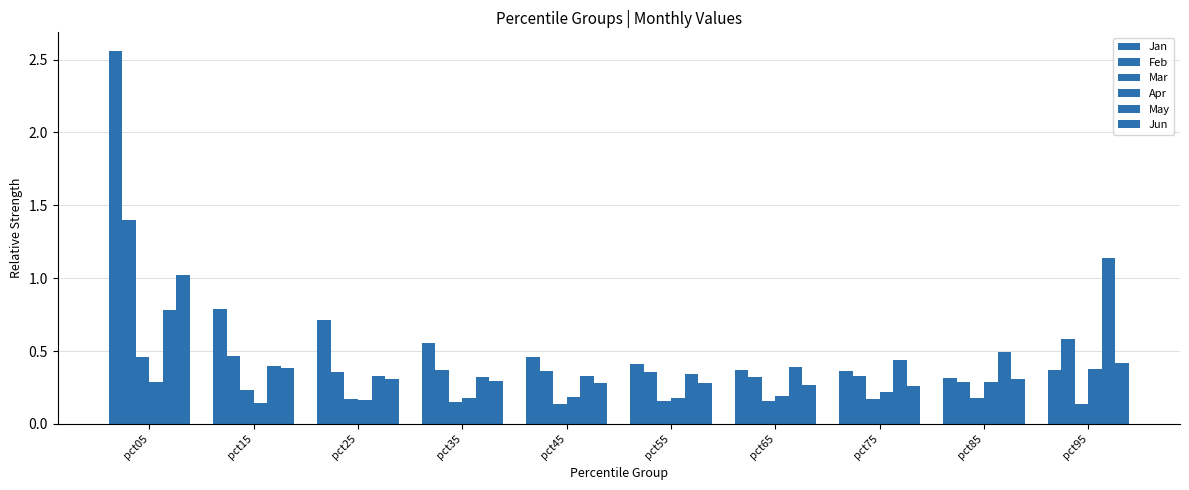

How many series are shown in this chart?

6